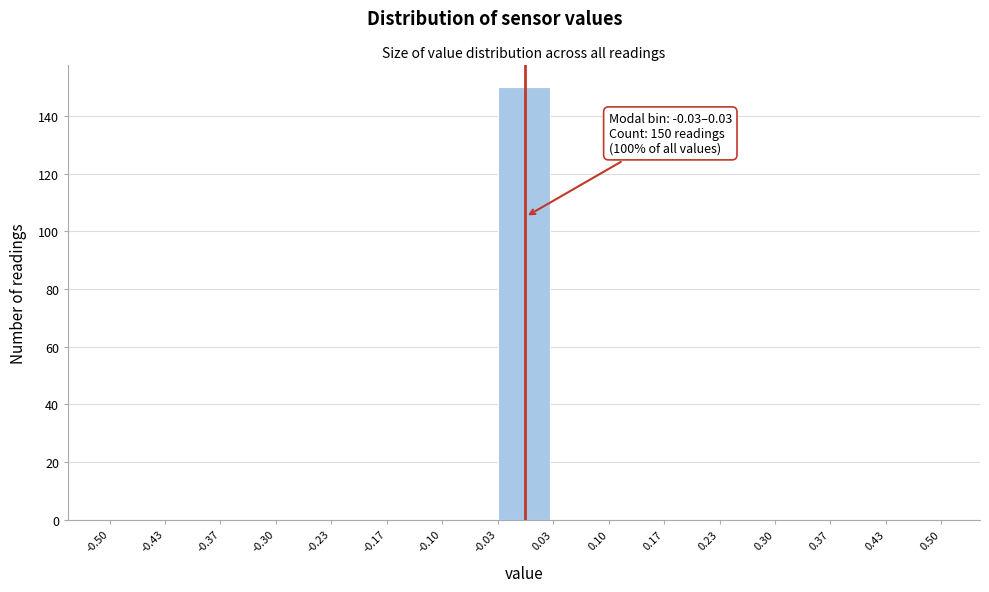

Over which range of the x-axis is the bar tallest?

-0.03 to 0.03